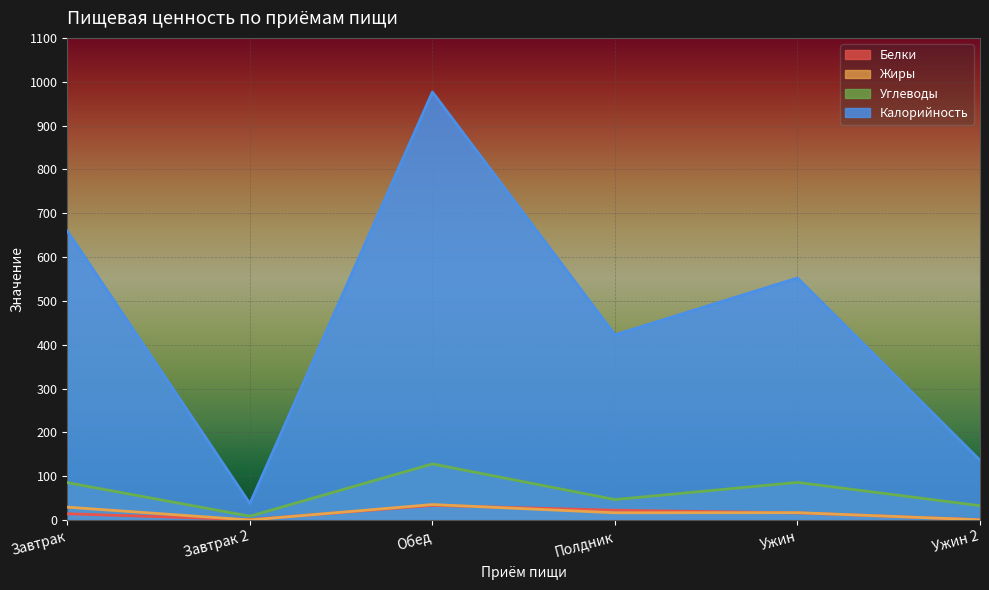

How many values in the Жиры series exceed 16?

4